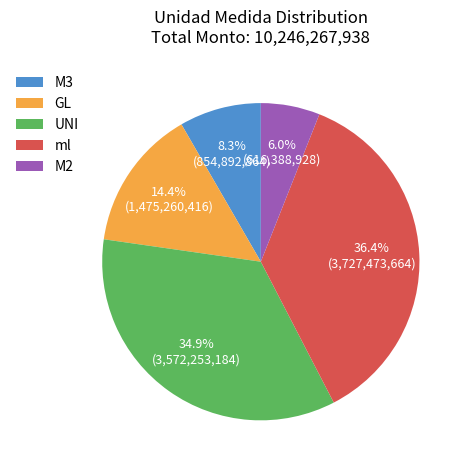

Is it true that UNI is 13% of the pie?

False